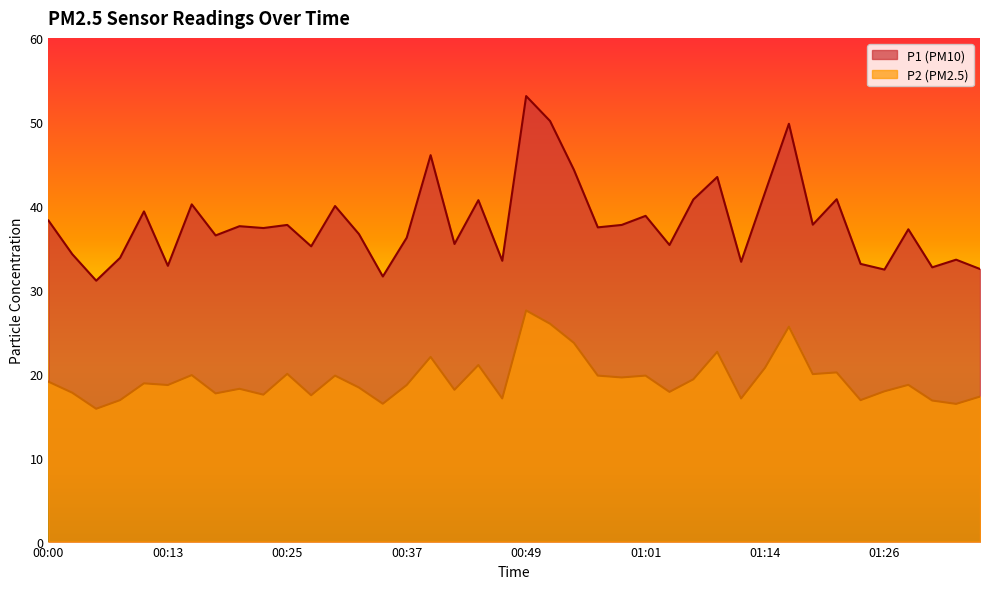

Does the chart have visible grid lines?

No